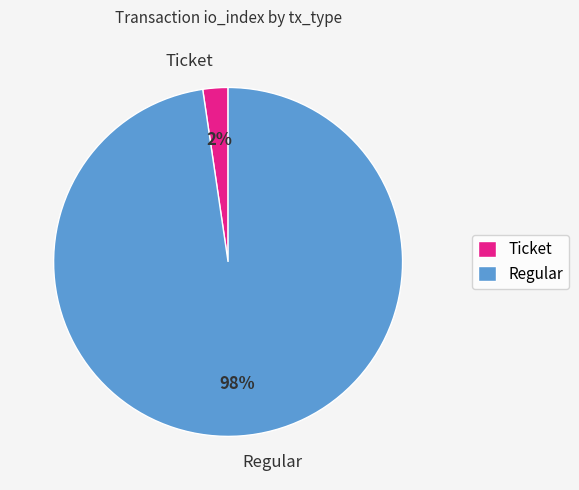

Which has a higher value, Regular or Ticket?

Regular